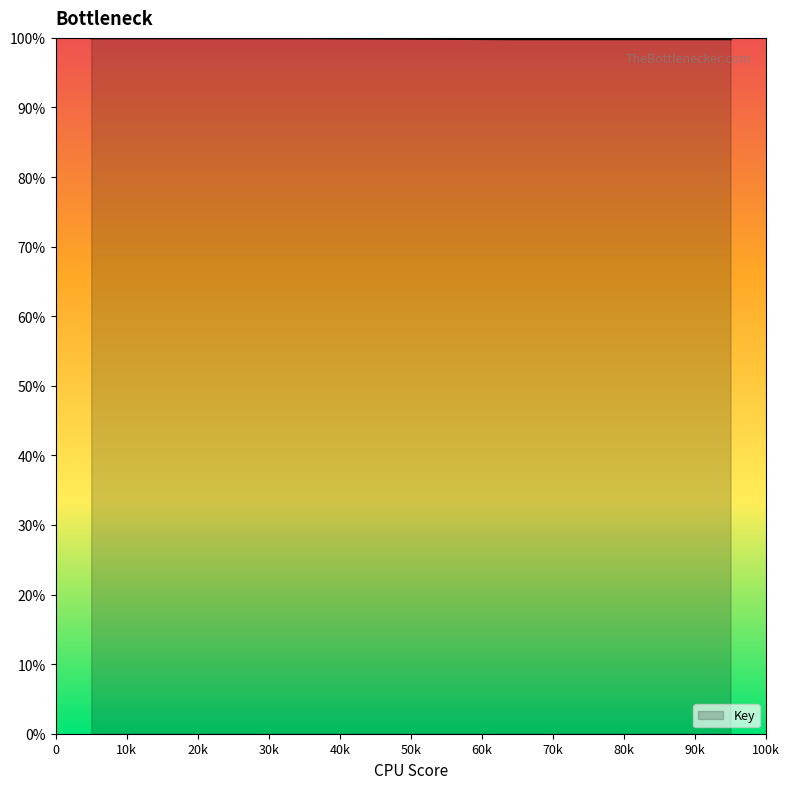

True or false: the data has more than 1 interior local peaks.

False